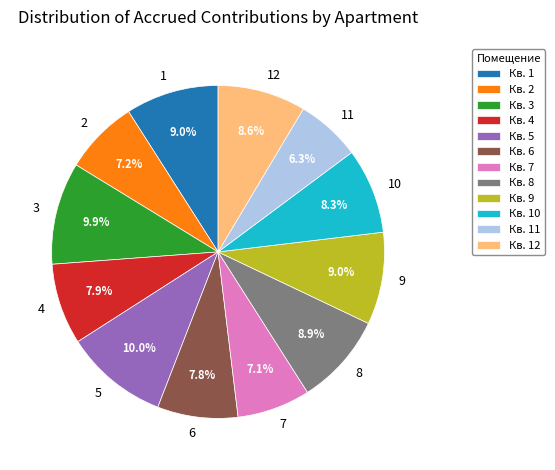

What percentage is the 5 slice, to the nearest percent?

10%